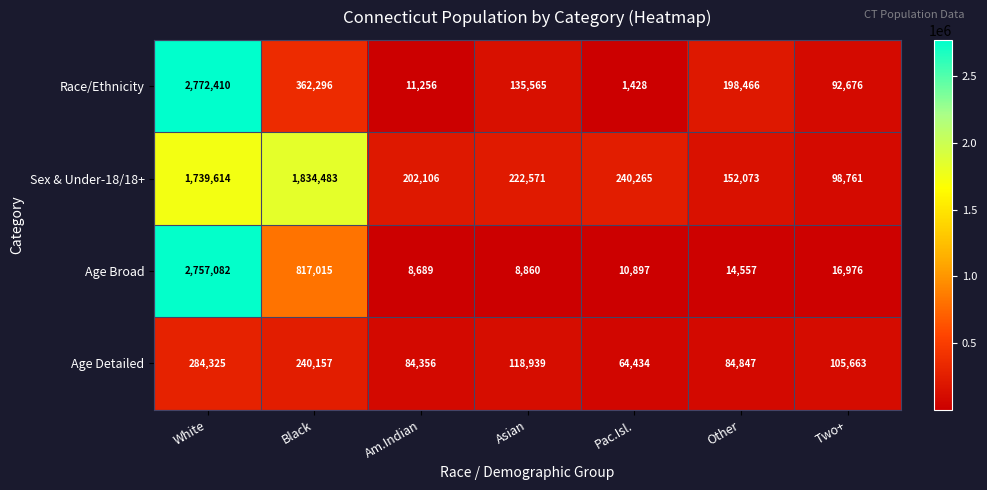

Is it true that Age Detailed equals 49116 at Other?

False